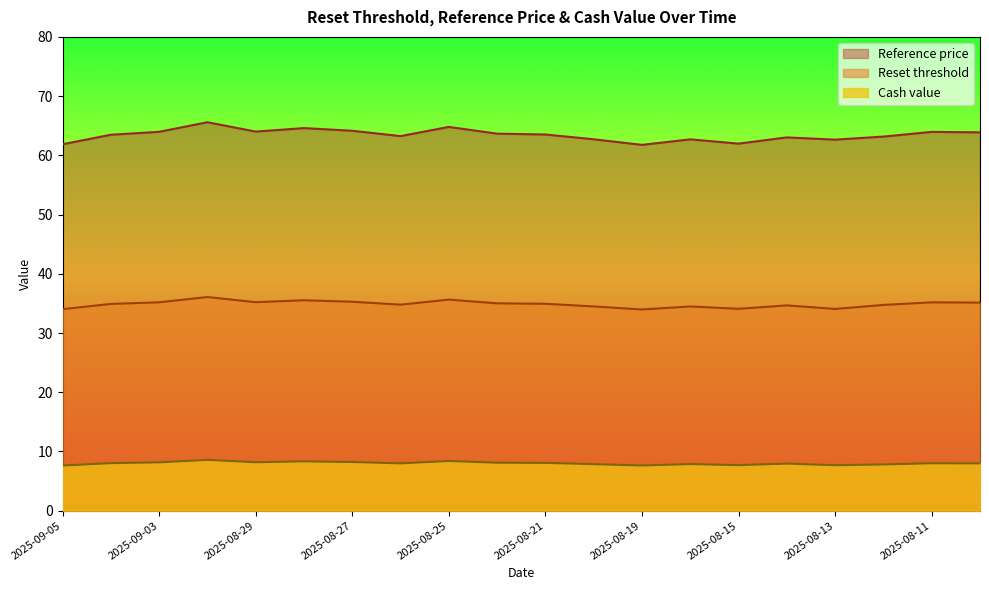

What is the sum of the Reset threshold values at 2025-08-25 and 2025-08-14?

70.3